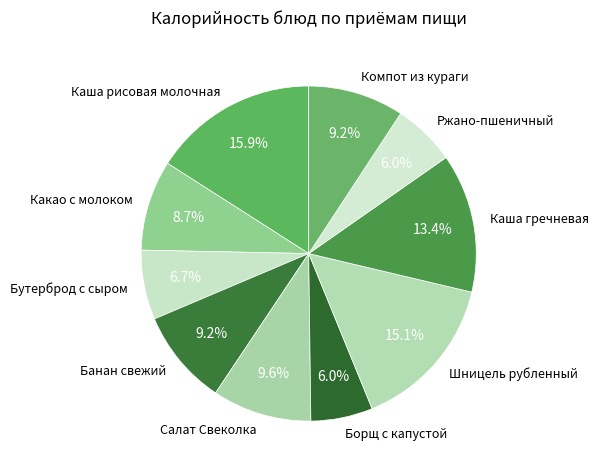

What is the total percentage of Ржано-пшеничный and Бутерброд с сыром?

12.7%